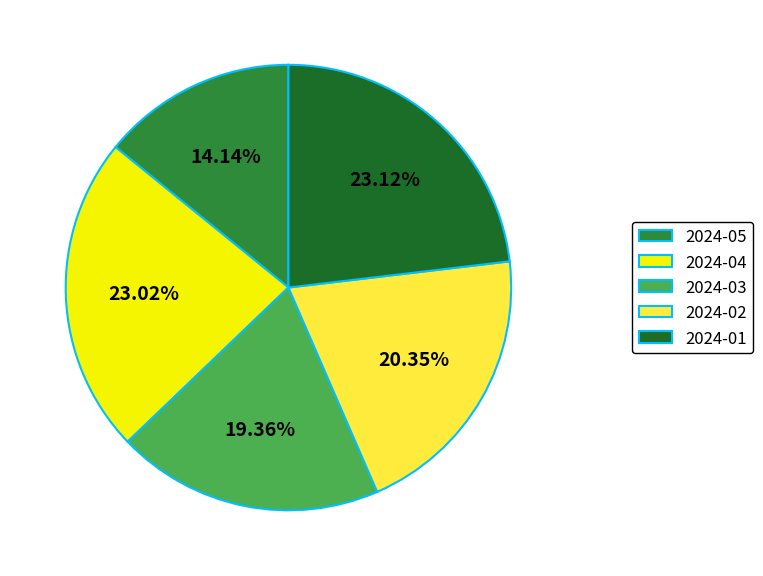

Which slice is the smallest?

2024-05